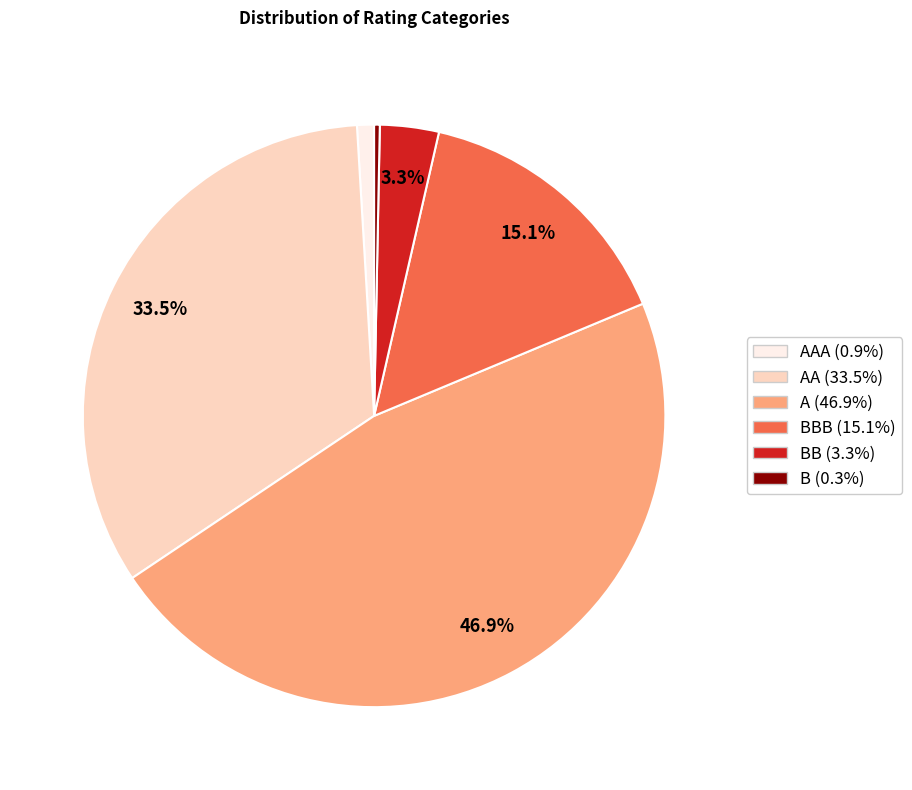

Does any single category account for the majority?

No